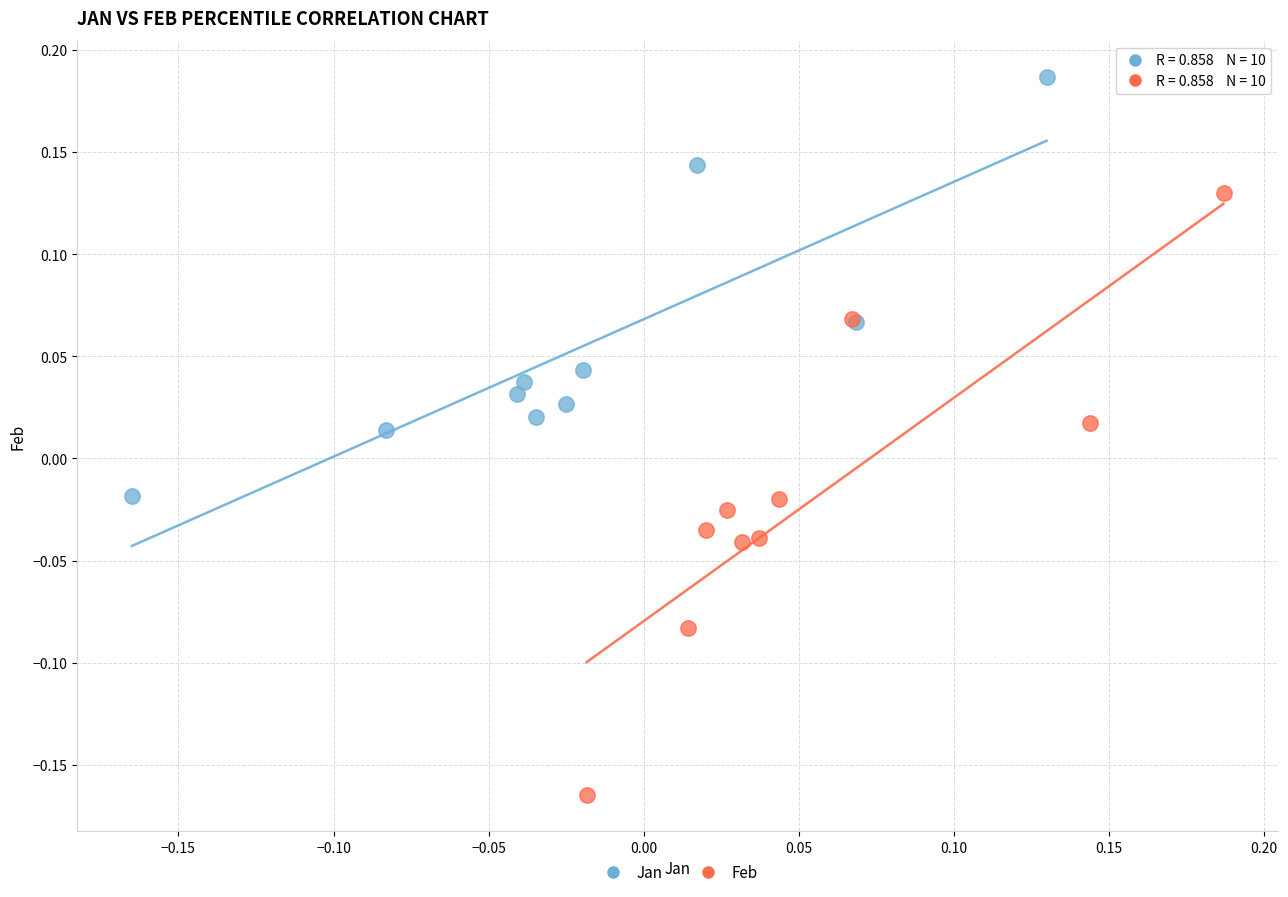

What are all the series names shown in the legend?

Jan, Feb